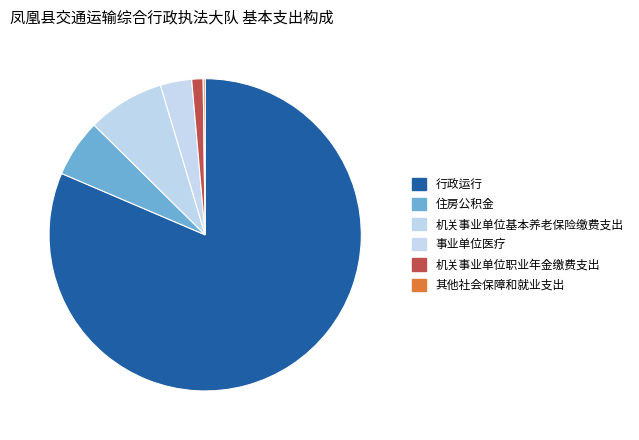

To the nearest percent, what is the difference between the largest and smallest slice percentages?

81%